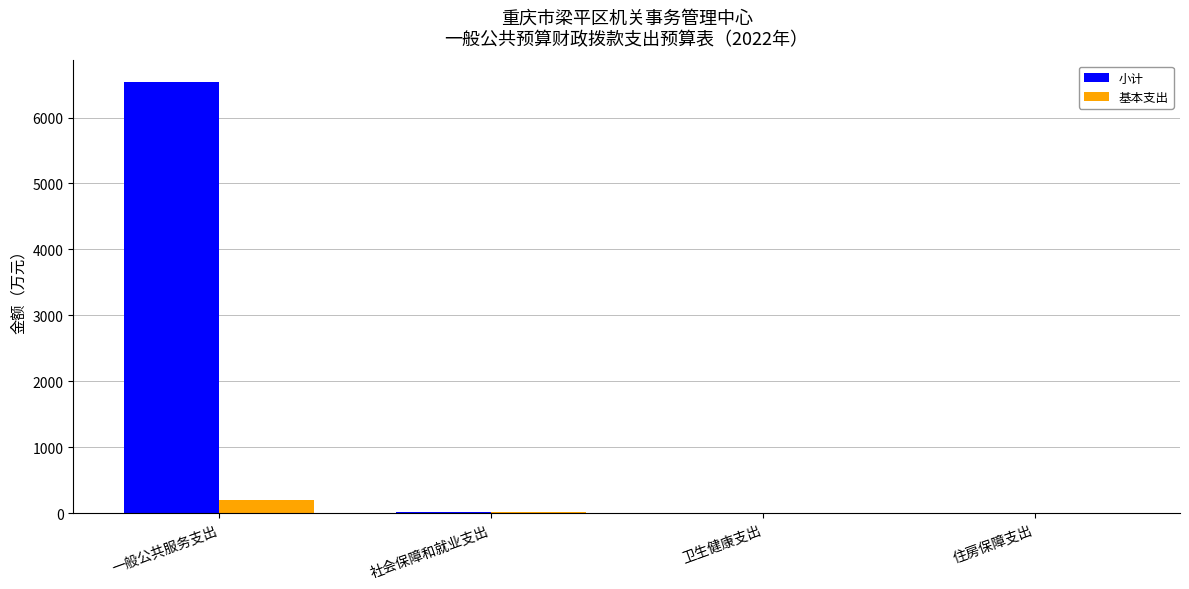

At which label does 基本支出 first exceed 24?

一般公共服务支出